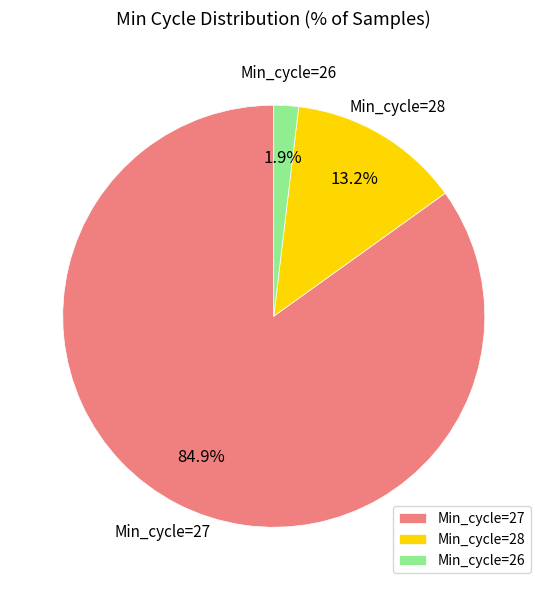

Which category has the biggest portion of the pie?

Min_cycle=27